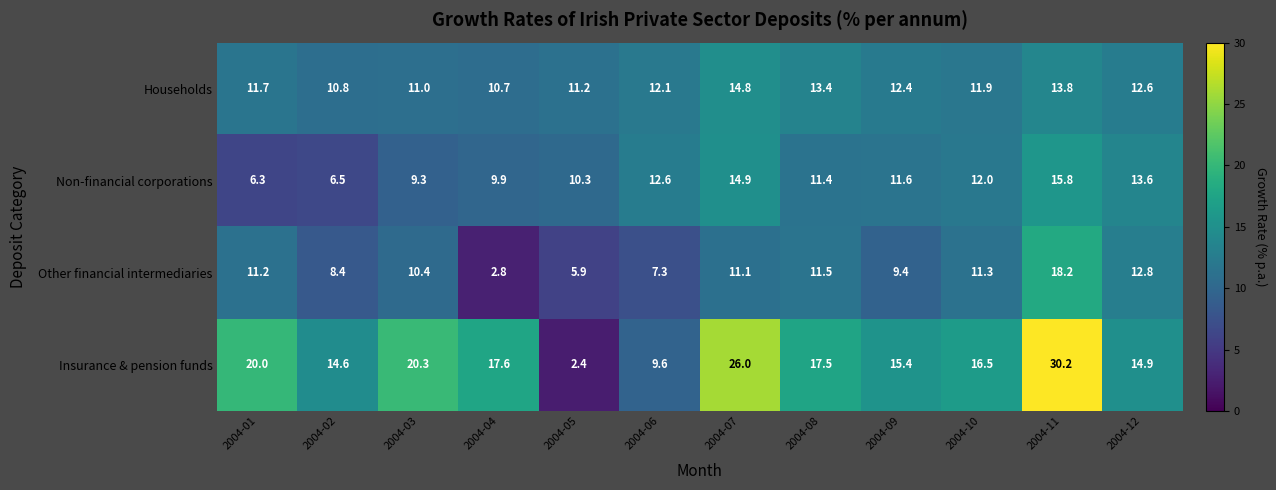

Is the value of Non-financial corporations at 2004-08 greater than the value of Insurance & pension funds at 2004-01?

No